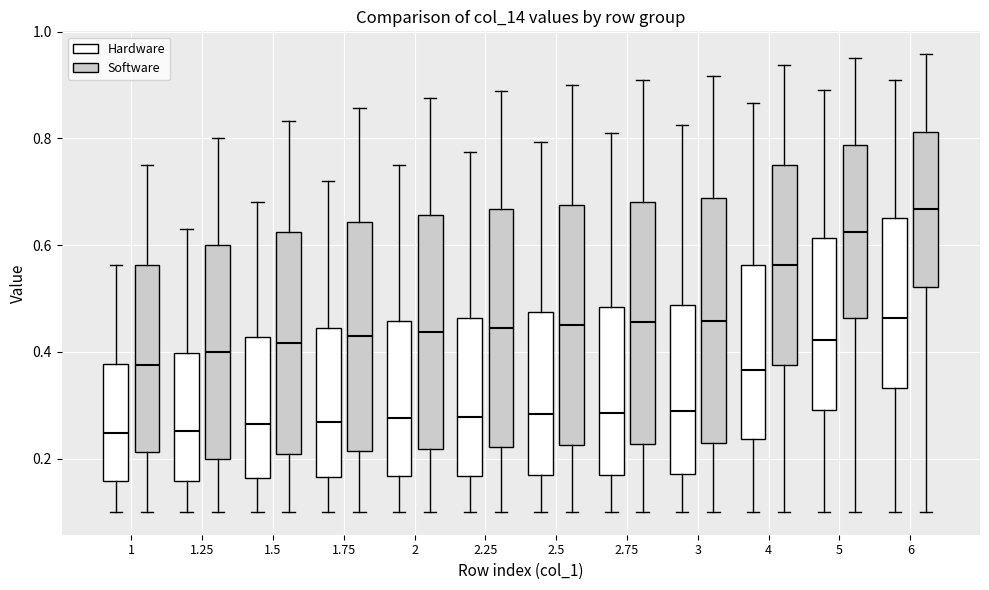

Reading left to right, read every box against the y-axis: the position of its median line, the range the box covers, and the ends of its whiskers. The values are not printed on the chart, so give them approximately, as read against the axis.

1 (Hardware): median 0.24, box 0.16 to 0.38, whiskers 0.10 to 0.56
1 (Software): median 0.38, box 0.22 to 0.56, whiskers 0.10 to 0.76
1.25 (Hardware): median 0.26, box 0.16 to 0.40, whiskers 0.10 to 0.64
1.25 (Software): median 0.40, box 0.20 to 0.60, whiskers 0.10 to 0.80
1.5 (Hardware): median 0.26, box 0.16 to 0.42, whiskers 0.10 to 0.68
1.5 (Software): median 0.42, box 0.20 to 0.62, whiskers 0.10 to 0.84
1.75 (Hardware): median 0.26, box 0.16 to 0.44, whiskers 0.10 to 0.72
1.75 (Software): median 0.42, box 0.22 to 0.64, whiskers 0.10 to 0.86
2 (Hardware): median 0.28, box 0.16 to 0.46, whiskers 0.10 to 0.76
2 (Software): median 0.44, box 0.22 to 0.66, whiskers 0.10 to 0.88
2.25 (Hardware): median 0.28, box 0.16 to 0.46, whiskers 0.10 to 0.78
2.25 (Software): median 0.44, box 0.22 to 0.66, whiskers 0.10 to 0.88
2.5 (Hardware): median 0.28, box 0.16 to 0.48, whiskers 0.10 to 0.80
2.5 (Software): median 0.46, box 0.22 to 0.68, whiskers 0.10 to 0.90
2.75 (Hardware): median 0.28, box 0.16 to 0.48, whiskers 0.10 to 0.82
2.75 (Software): median 0.46, box 0.22 to 0.68, whiskers 0.10 to 0.90
3 (Hardware): median 0.28, box 0.18 to 0.48, whiskers 0.10 to 0.82
3 (Software): median 0.46, box 0.22 to 0.68, whiskers 0.10 to 0.92
4 (Hardware): median 0.36, box 0.24 to 0.56, whiskers 0.10 to 0.86
4 (Software): median 0.56, box 0.38 to 0.76, whiskers 0.10 to 0.94
5 (Hardware): median 0.42, box 0.30 to 0.62, whiskers 0.10 to 0.90
5 (Software): median 0.62, box 0.46 to 0.78, whiskers 0.10 to 0.96
6 (Hardware): median 0.46, box 0.34 to 0.66, whiskers 0.10 to 0.90
6 (Software): median 0.66, box 0.52 to 0.82, whiskers 0.10 to 0.96